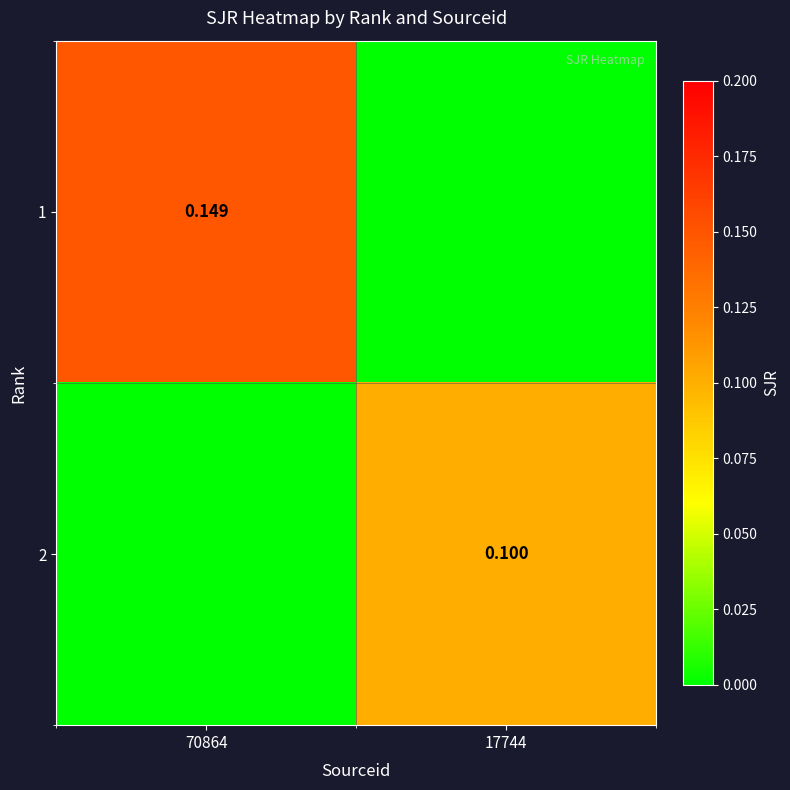

How many series are shown in this chart?

2